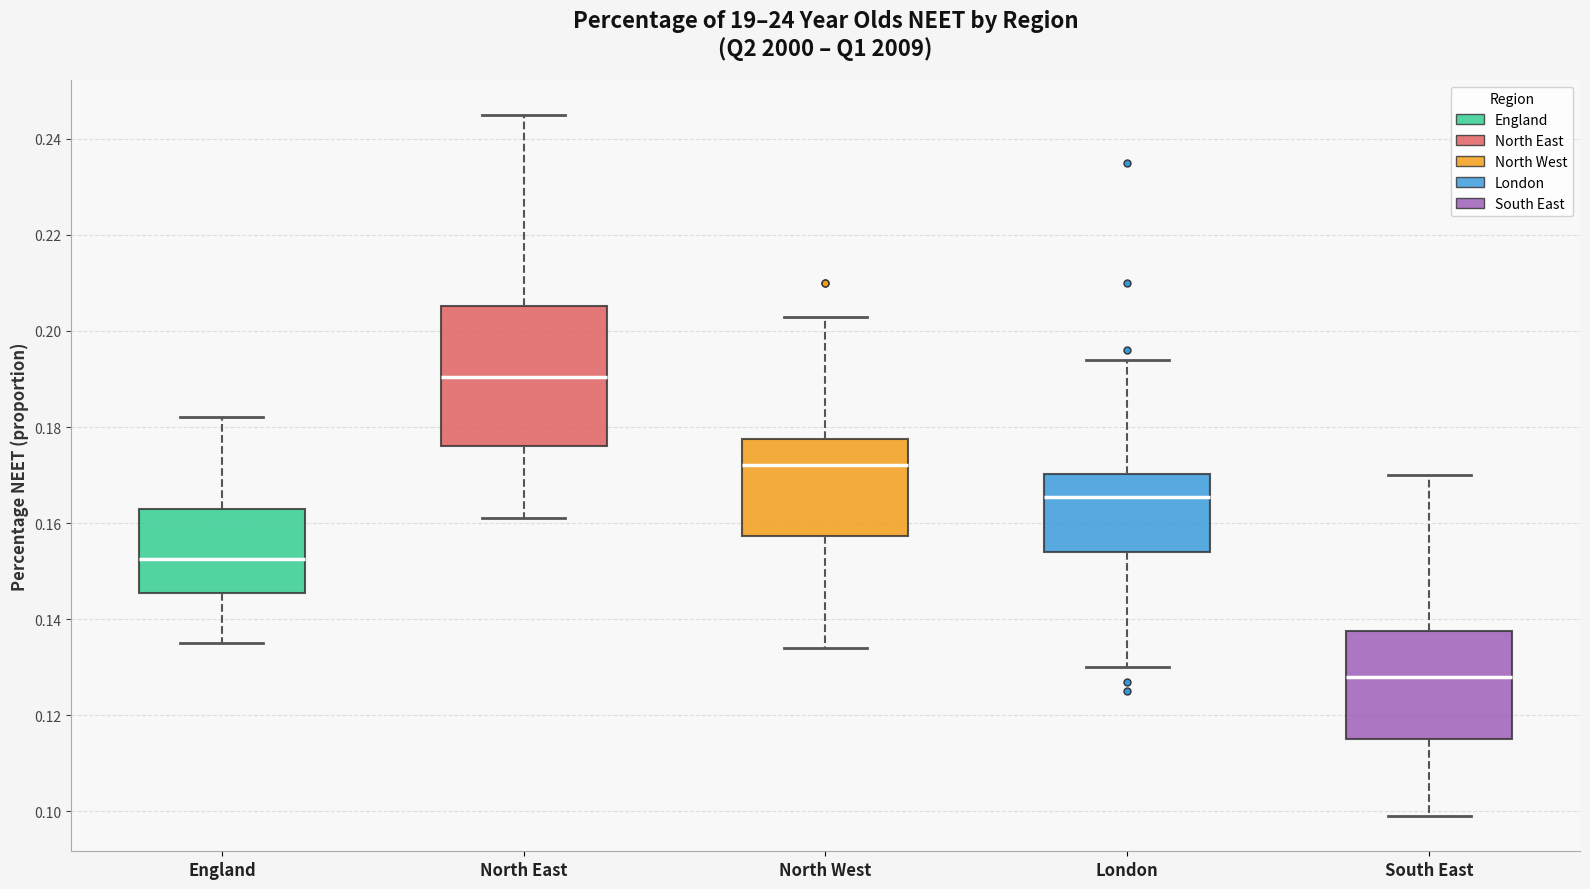

Reading left to right, transcribe this box plot: for each box, give where its median line is, the range the box spans, and where its two whiskers end, as read against the y-axis. The values are not printed on the chart, so give them approximately, as read against the axis.

England: median 0.152, box 0.146 to 0.164, whiskers 0.136 to 0.182
North East: median 0.190, box 0.176 to 0.206, whiskers 0.162 to 0.246
North West: median 0.172, box 0.158 to 0.178, whiskers 0.134 to 0.204
London: median 0.166, box 0.154 to 0.170, whiskers 0.130 to 0.194
South East: median 0.128, box 0.116 to 0.138, whiskers 0.100 to 0.170